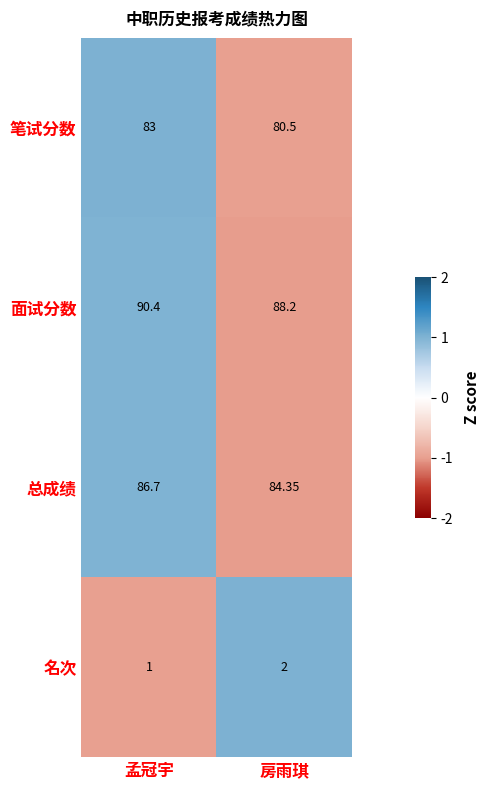

Which series has the widest spread of values?

笔试分数